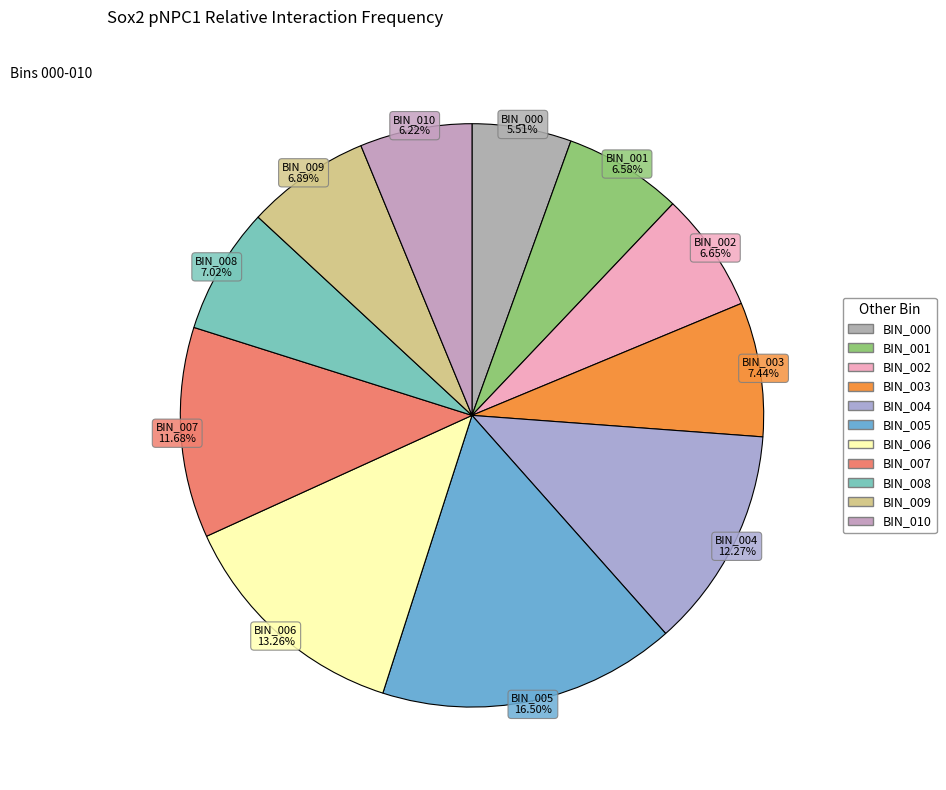

To the nearest percent, what is the difference between the largest and smallest slice percentages?

11%